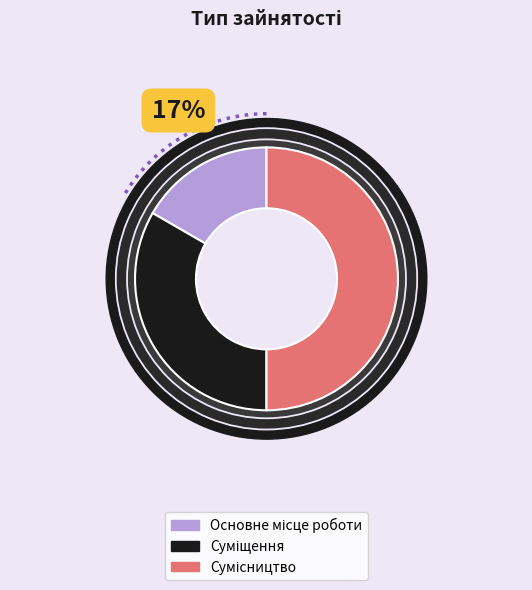

To the nearest percent, what is the difference between the Суміщення and Основне місце роботи slice percentages?

17%